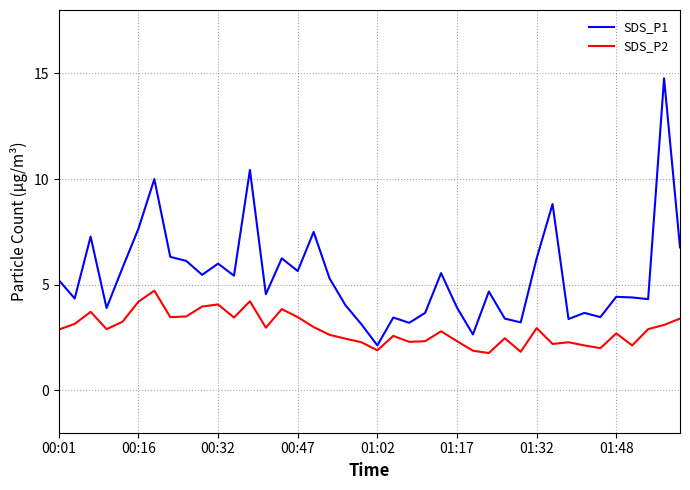

Rank the series by their maximum value, from highest to lowest.

SDS_P1, SDS_P2